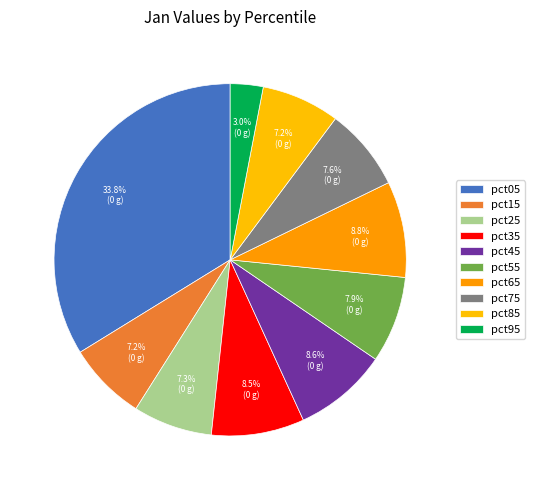

Count the number of slices in the pie.

10